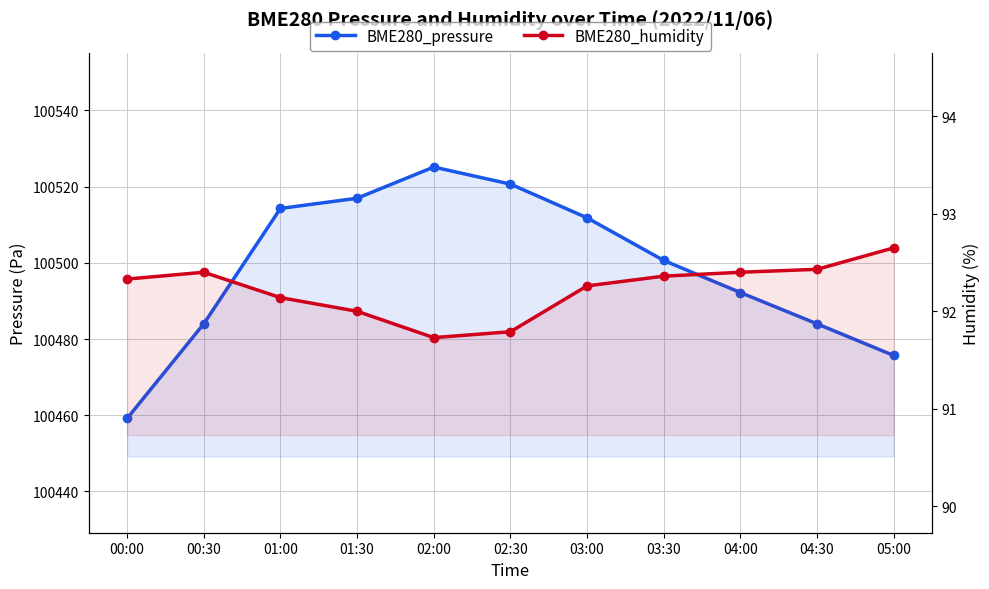

True or false: BME280_humidity and BME280_pressure intersect in this chart.

False